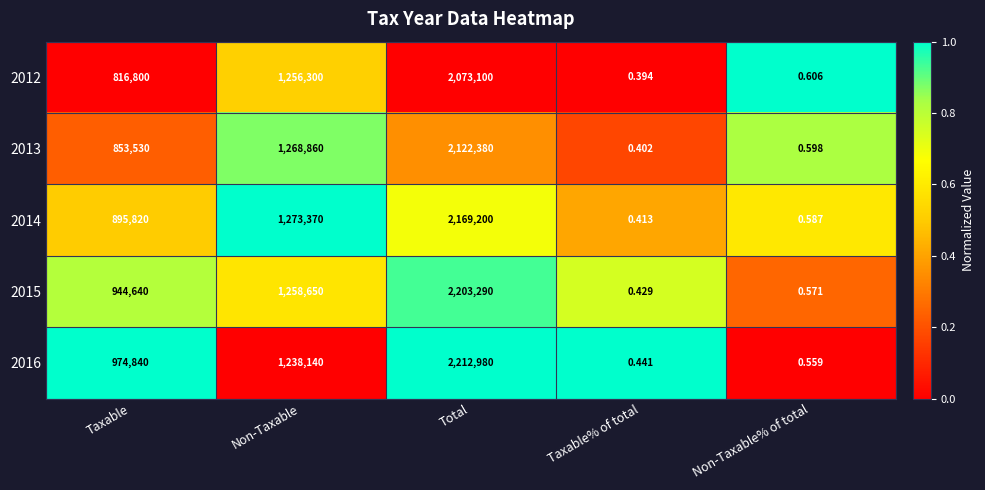

Which series has the widest spread of values?

2016